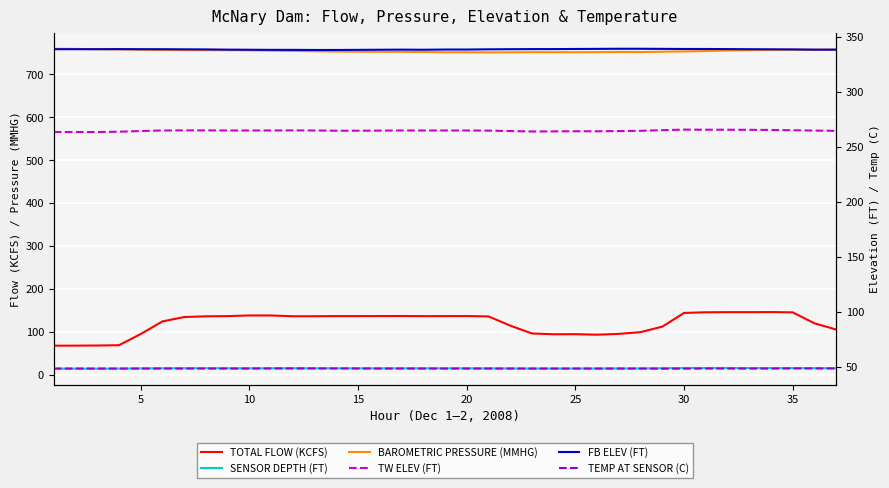

Which series has the largest range (max minus min)?

TOTAL FLOW (KCFS)